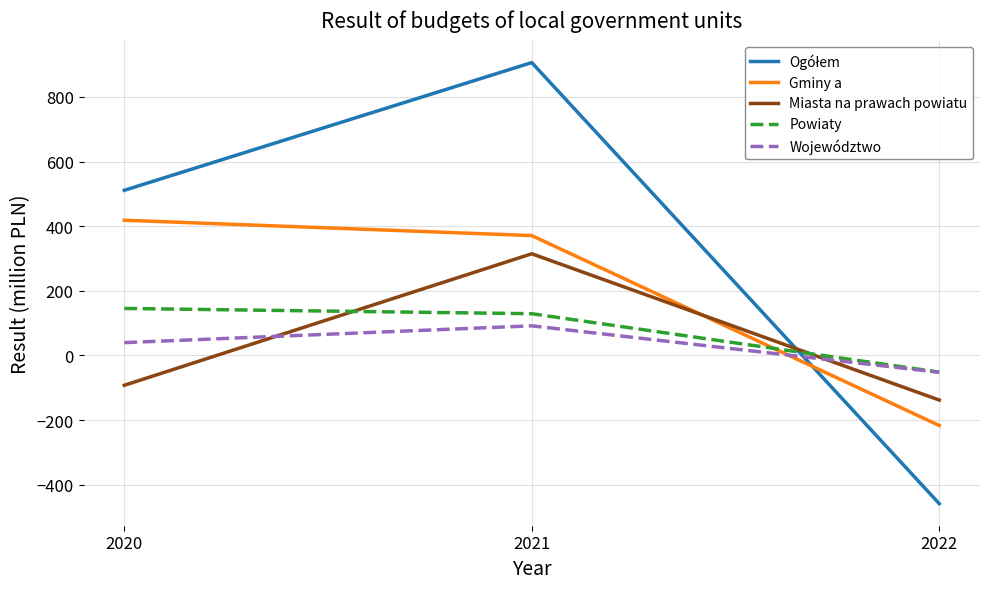

What is the spread (max minus min) of values at 2021?

814.7